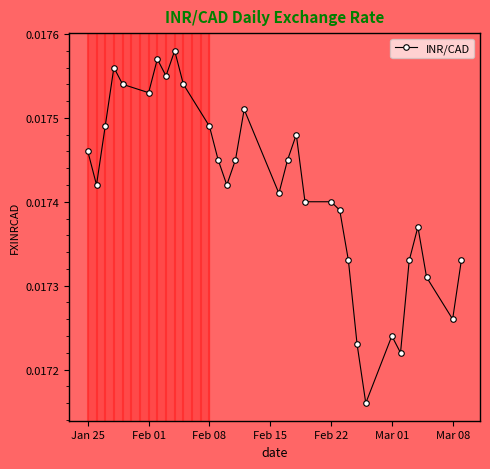

How many values are between 0 and 1?

31